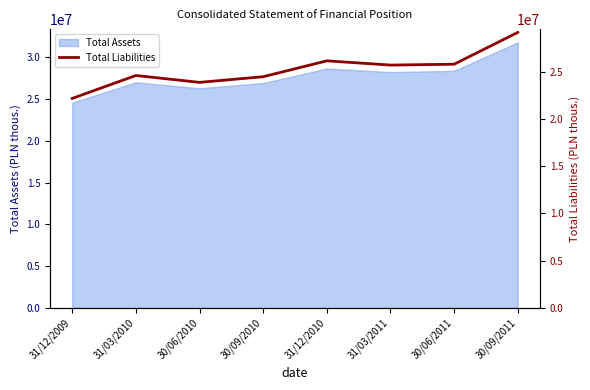

How many interior local valleys (lower than both neighbors) does the data have?

2